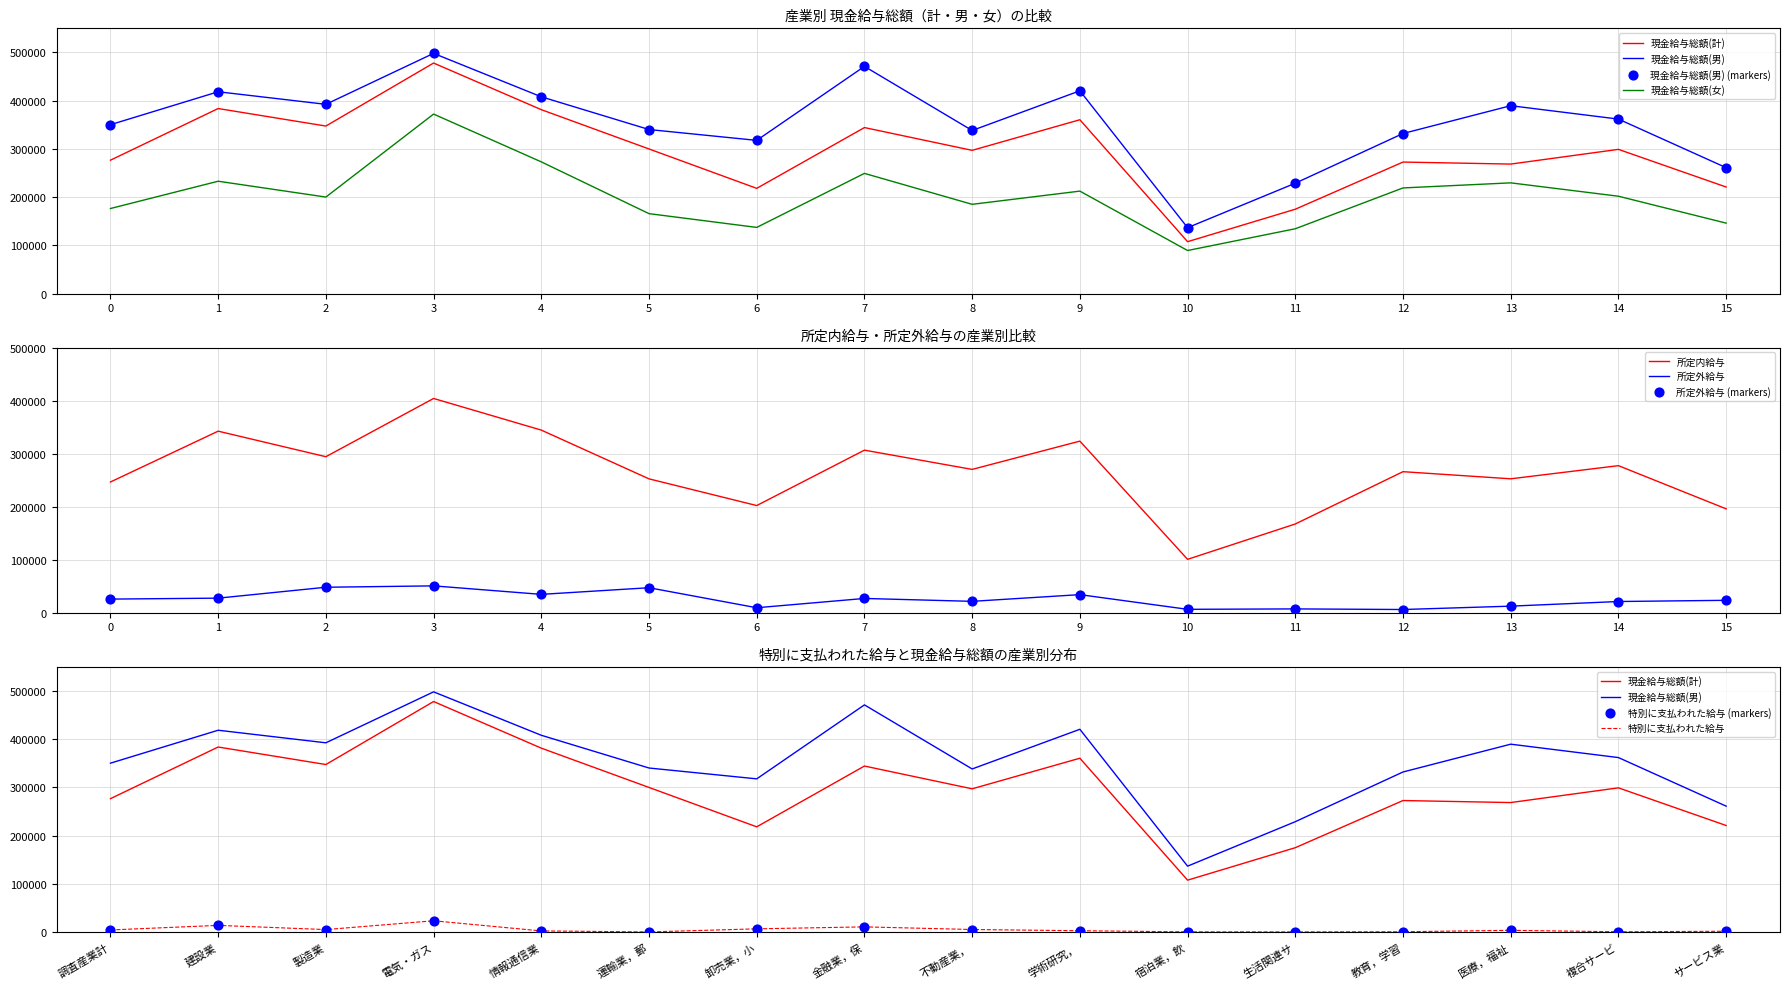

Which series contains the highest Y value?

現金給与総額(男)